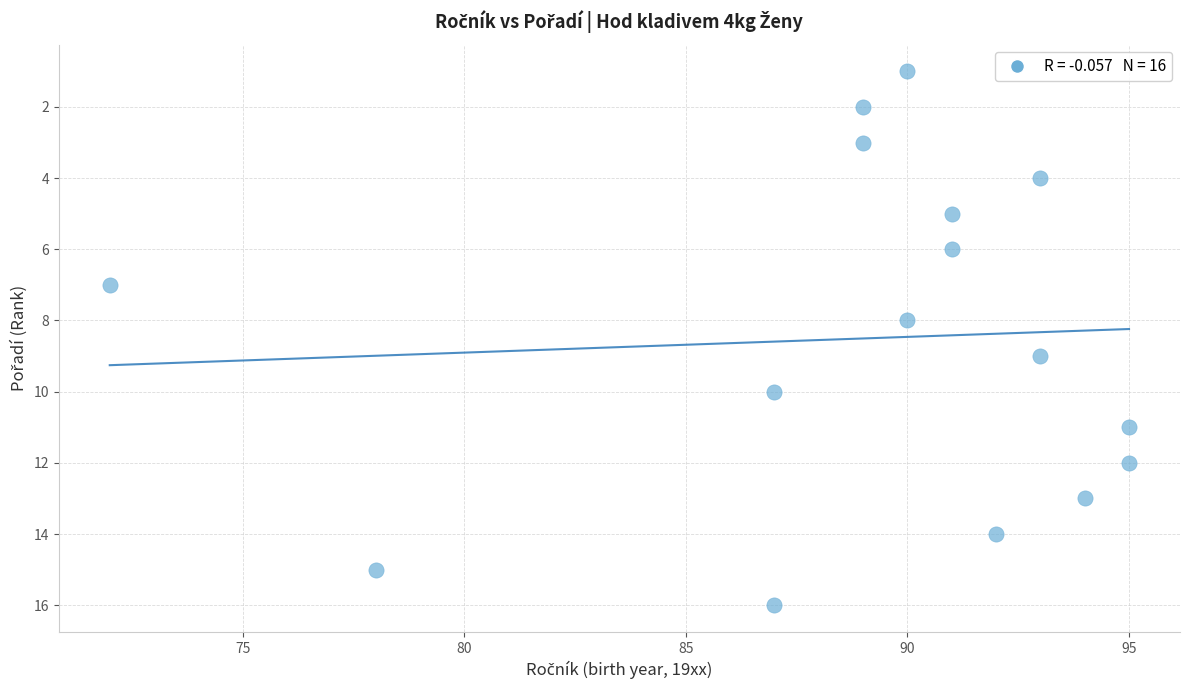

What is the range of Y values (max minus min)?

15